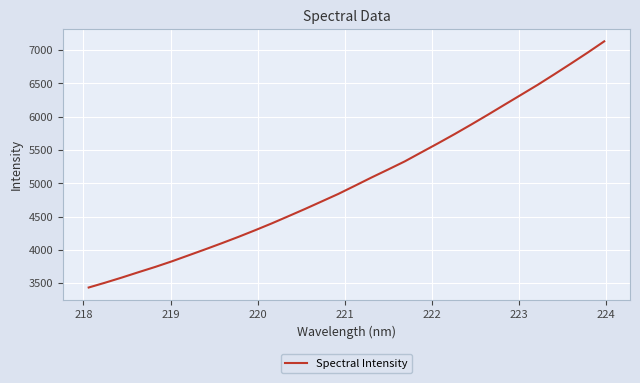

What is the greatest value displayed?

7130.6